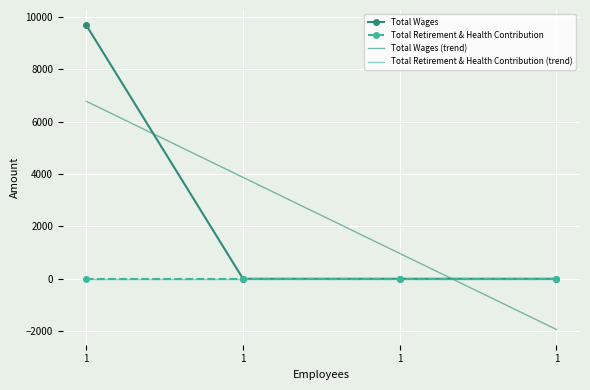

At which label does Total Wages reach its peak?

1